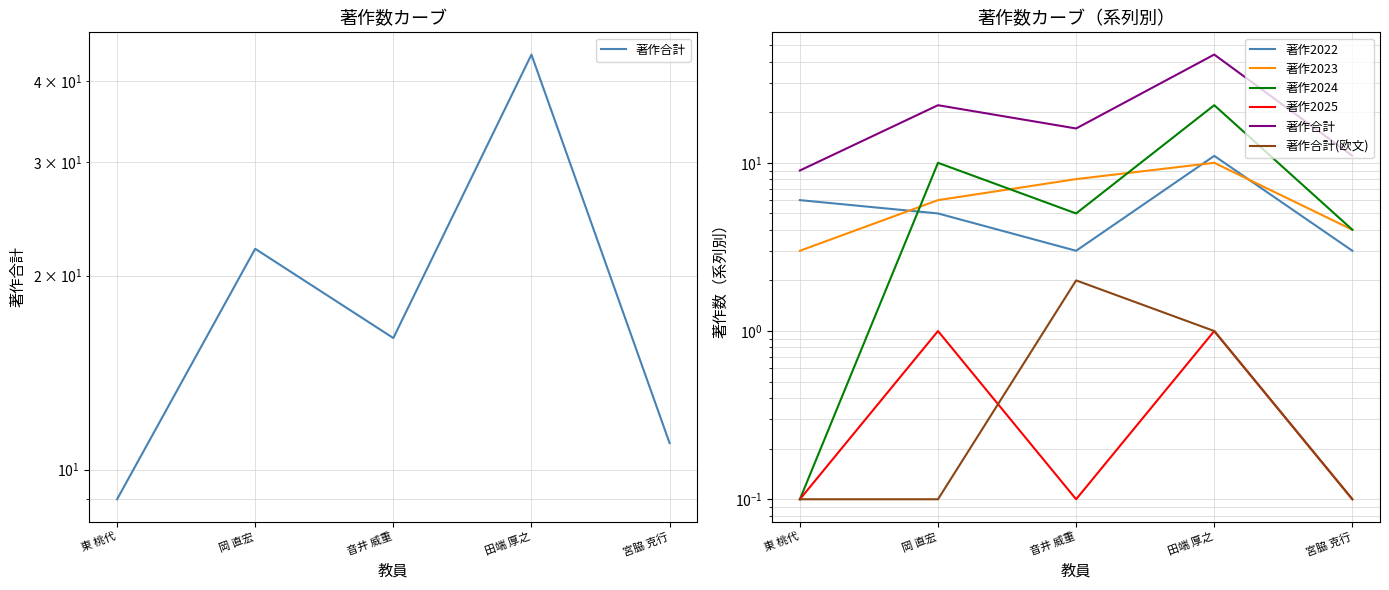

Reading left to right, what are all the values shown in this chart?

著作合計: 東 桃代=9.0	岡 直宏=22.0	音井 威重=16.0	田端 厚之=44.0	宮脇 克行=11.0
著作2022: 東 桃代=6.0	岡 直宏=5.0	音井 威重=3.0	田端 厚之=11.0	宮脇 克行=3.0
著作2023: 東 桃代=3.0	岡 直宏=6.0	音井 威重=8.0	田端 厚之=10.0	宮脇 克行=4.0
著作2024: 東 桃代=0.1	岡 直宏=10.0	音井 威重=5.0	田端 厚之=22.0	宮脇 克行=4.0
著作2025: 東 桃代=0.1	岡 直宏=1.0	音井 威重=0.1	田端 厚之=1.0	宮脇 克行=0.1
著作合計(欧文): 東 桃代=0.1	岡 直宏=0.1	音井 威重=2.0	田端 厚之=1.0	宮脇 克行=0.1